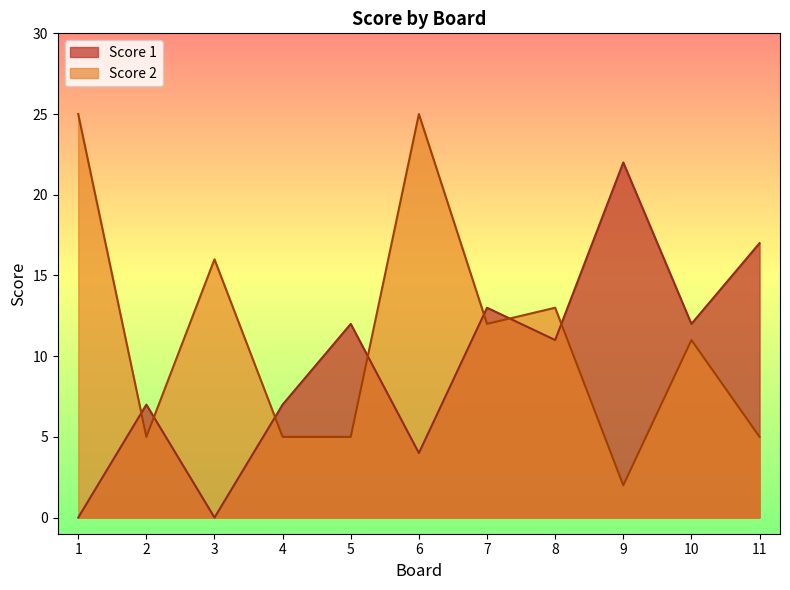

Between 5 and 11, which is larger?

11